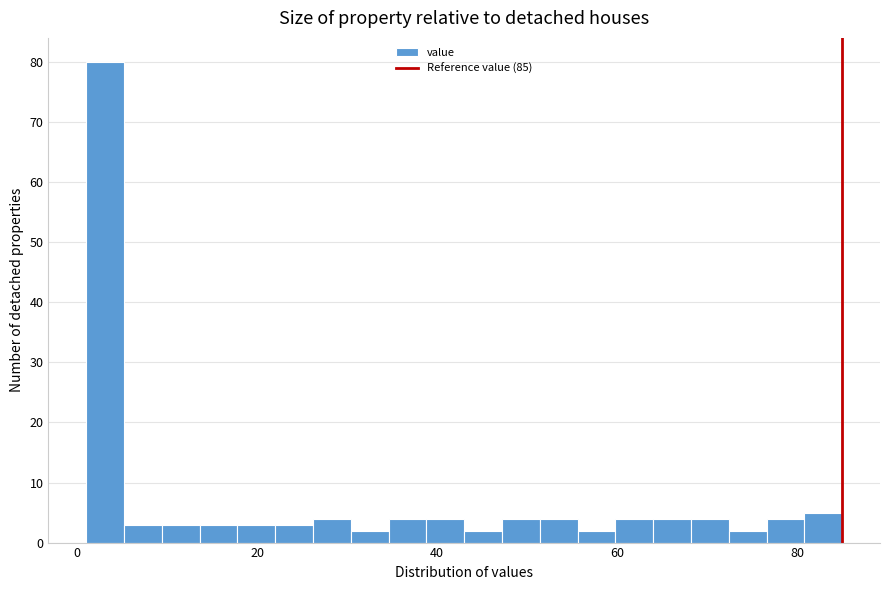

Read against the x-axis, roughly where is the centre of the tallest bar?

4